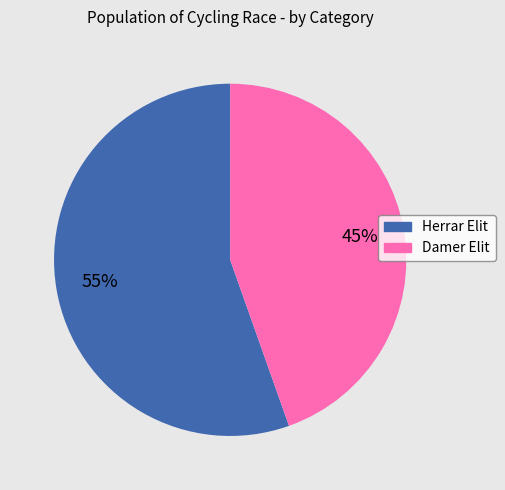

What is the ratio of the value at Herrar Elit to the value at Damer Elit?

1.2